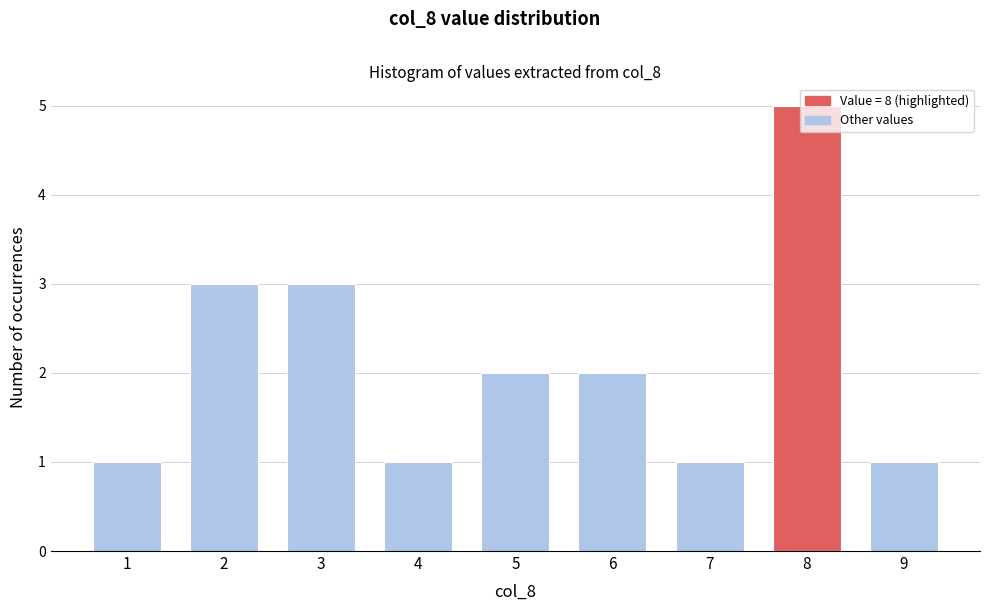

At which category does the chart reach its peak across all series?

8